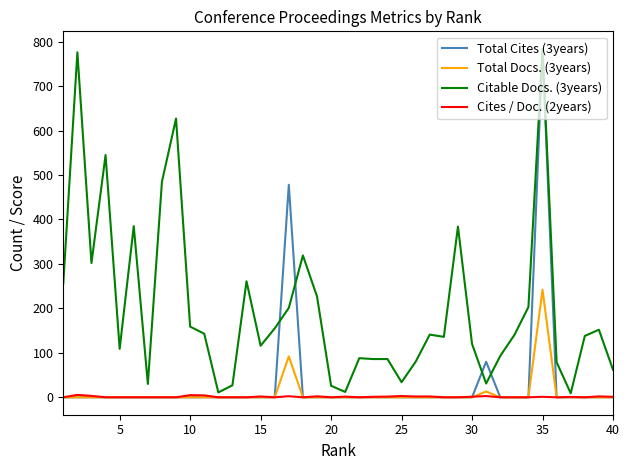

What is the sum of all Total Cites (3years) values?

1342.0